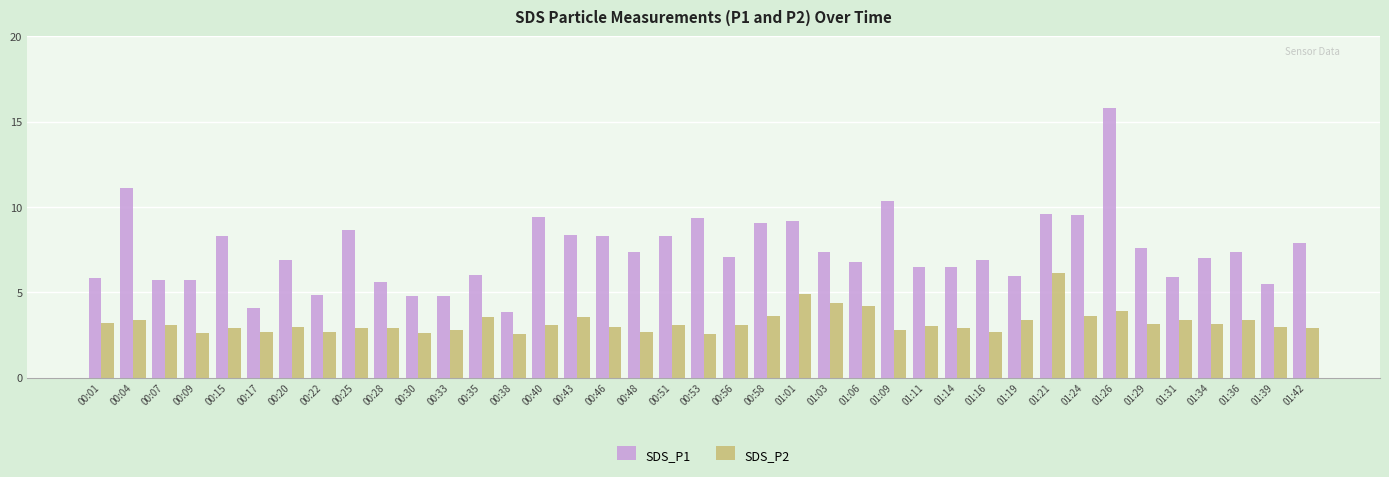

The SDS_P1 series shows 8.4 at 00:43. True or false?

True